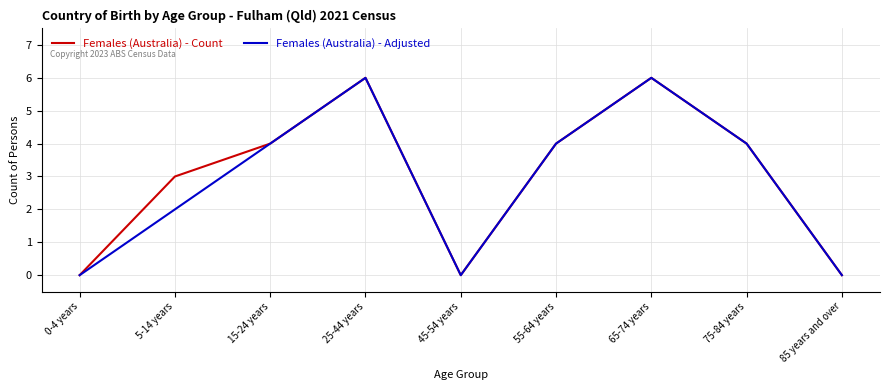

What is the total value across all series at 65-74 years?

12